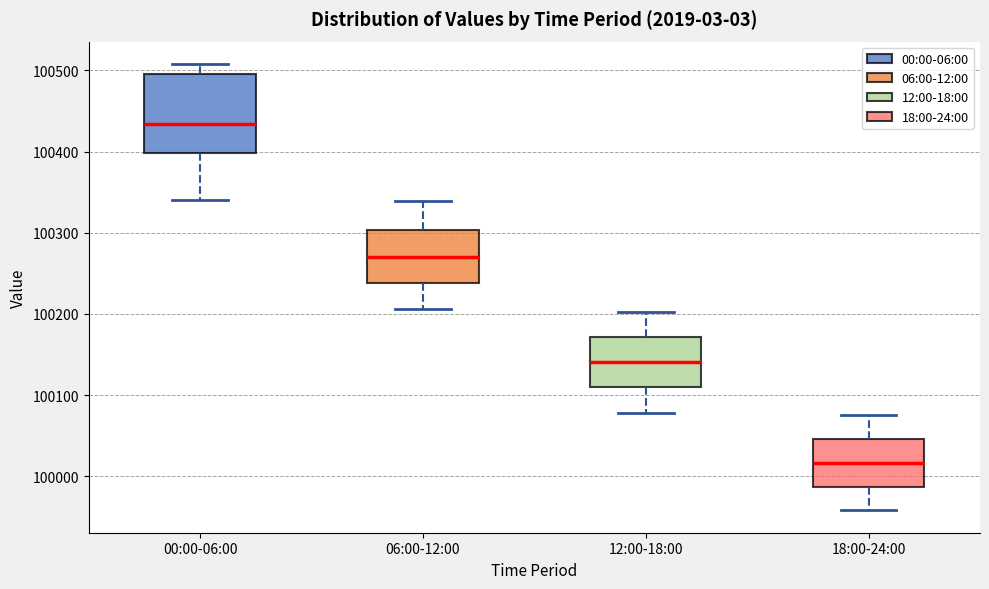

Where is the lower edge of the box for 18:00-24:00 on the y-axis? The values are not printed on the chart, so give them approximately, as read against the axis.

99990